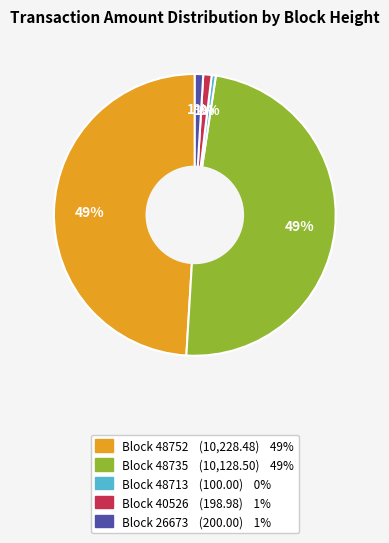

To the nearest percent, what is the average slice percentage?

20%